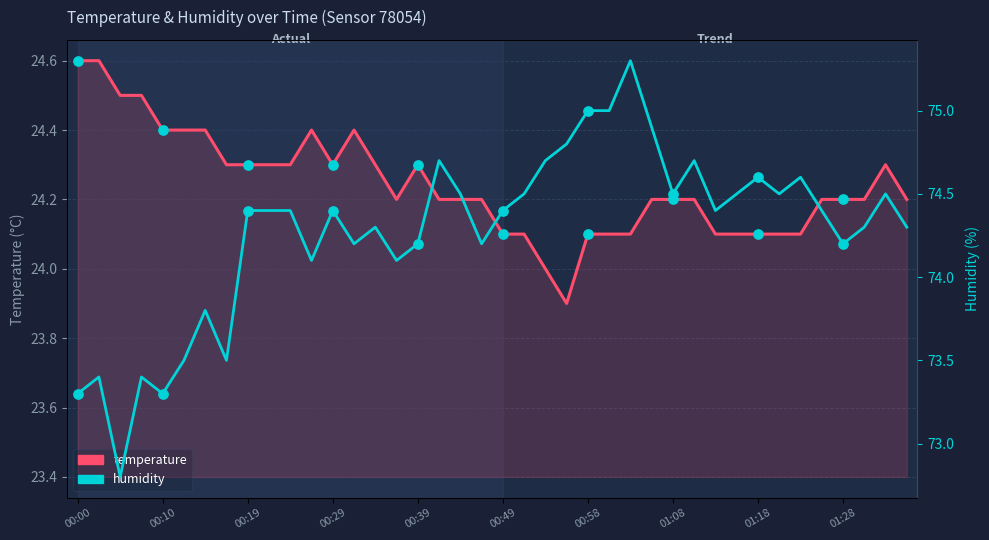

What is the total value across all series at 34?

98.7